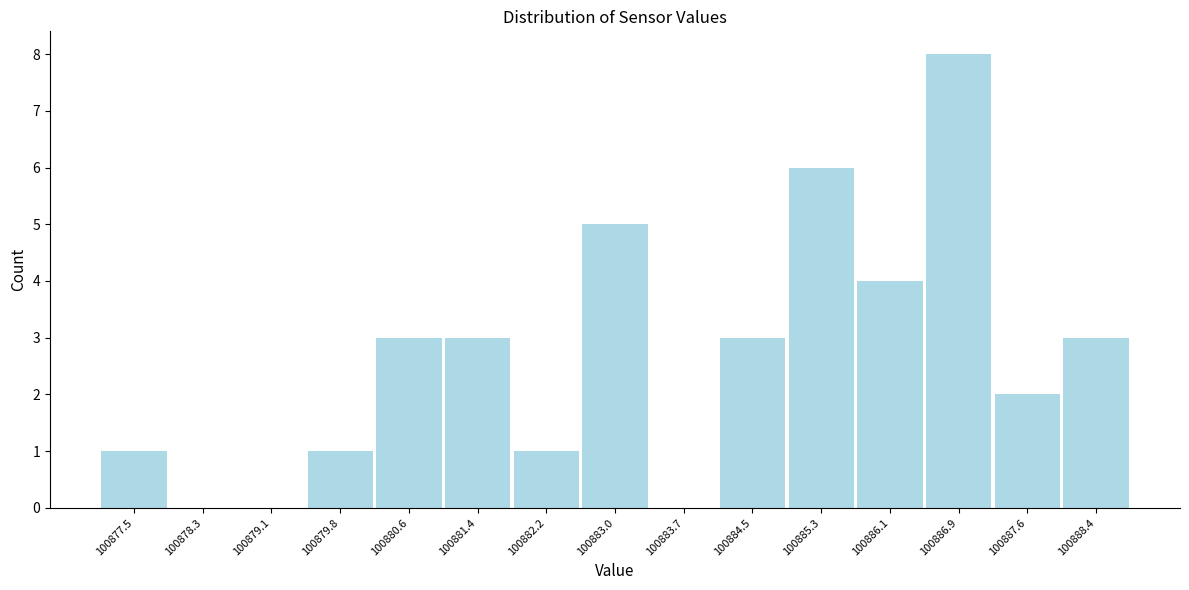

Which range on the x-axis has the tallest bar?

100886.5 to 100887.2